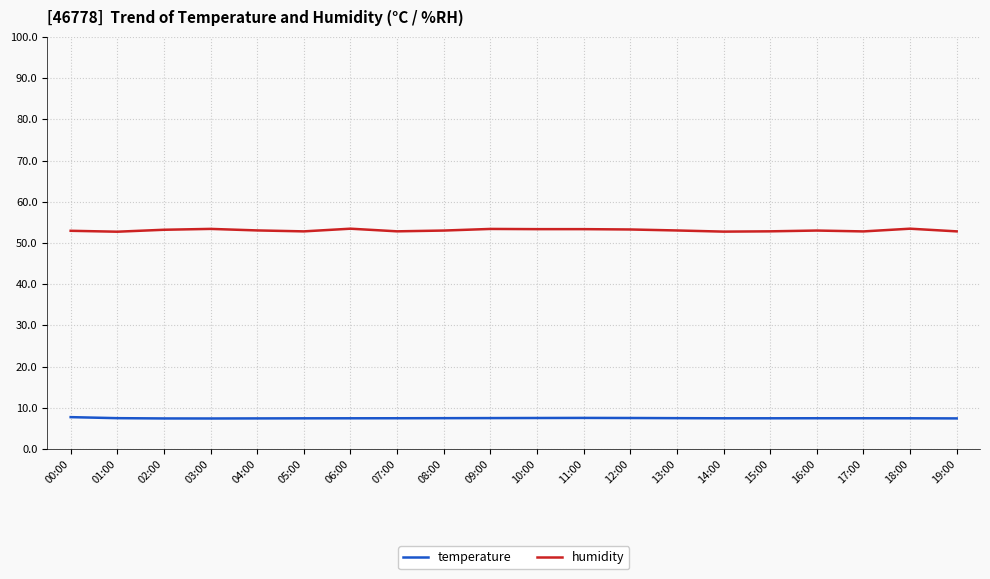

What is the difference between the second highest and second lowest values in the temperature series?

0.1